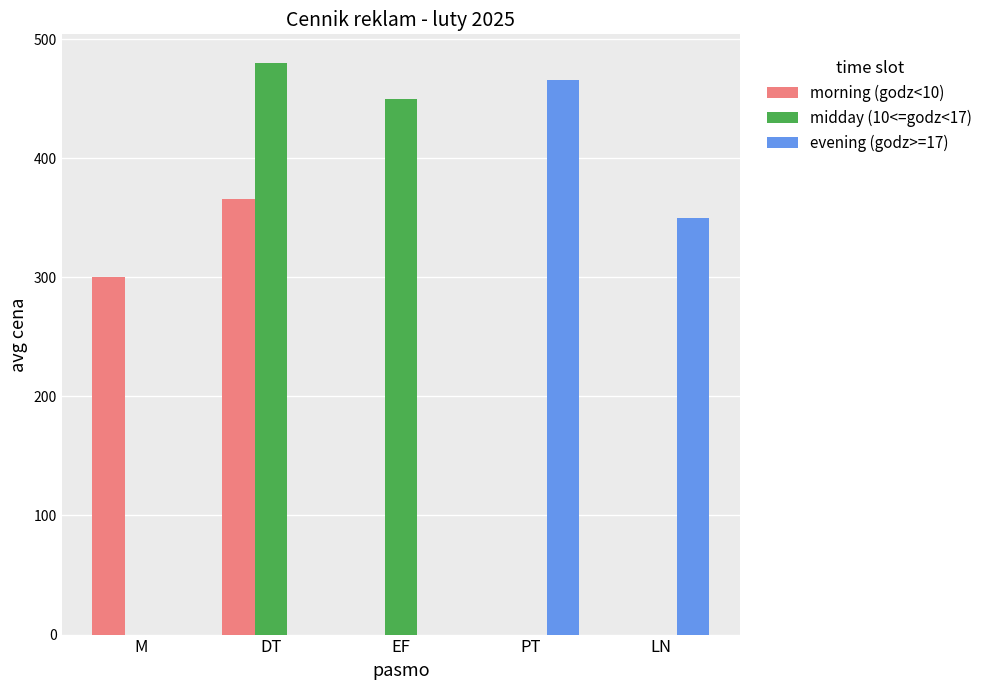

What is the difference between the morning (godz<10) values at PT and M?

300